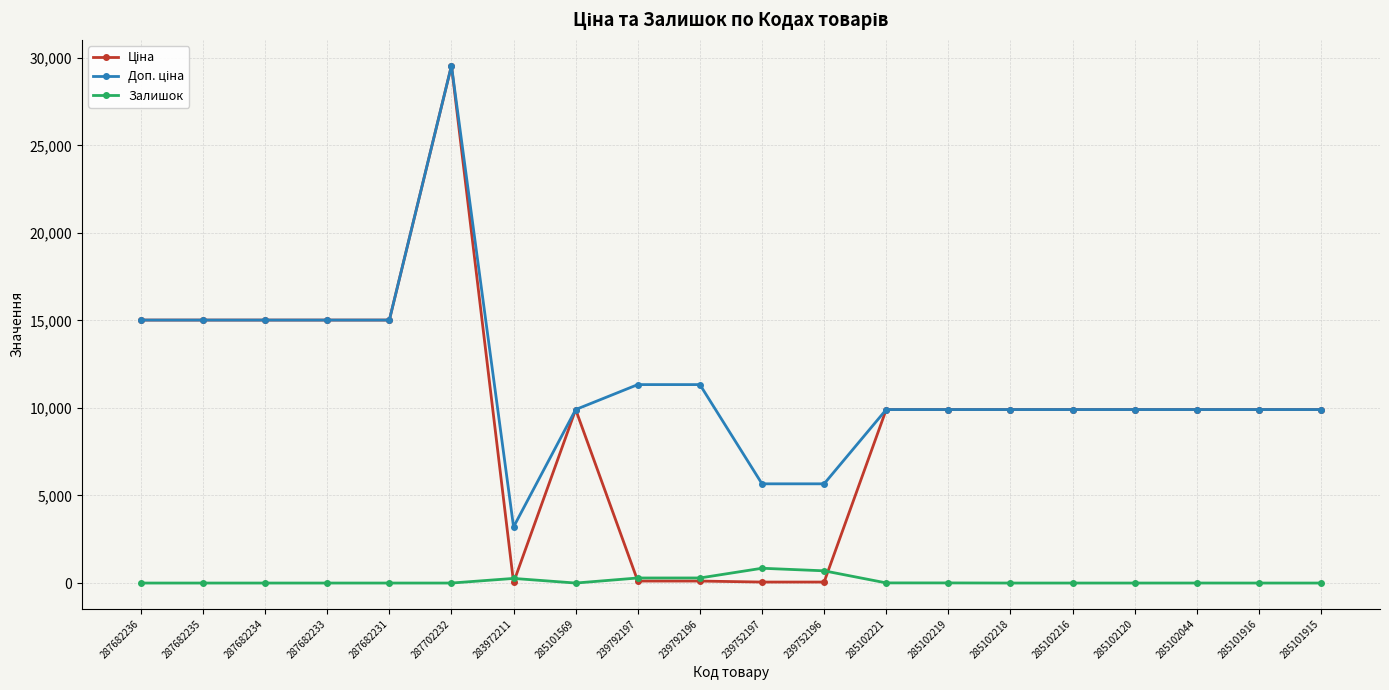

How many series are shown in this chart?

3